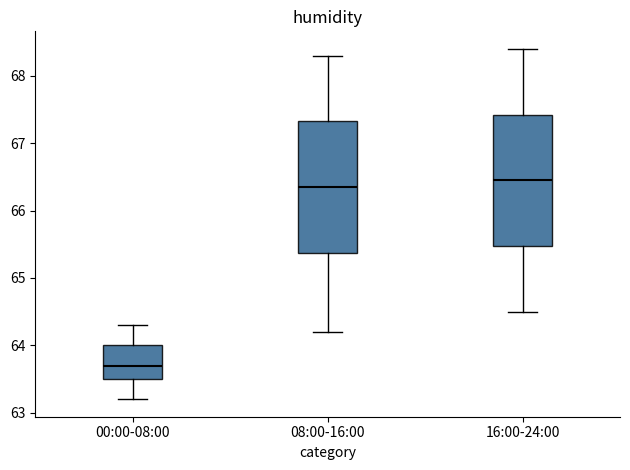

Reading left to right, read every box against the y-axis: the position of its median line, the range the box covers, and the ends of its whiskers. The values are not printed on the chart, so give them approximately, as read against the axis.

00:00-08:00: median 63.7, box 63.5 to 64.0, whiskers 63.2 to 64.3
08:00-16:00: median 66.4, box 65.4 to 67.3, whiskers 64.2 to 68.3
16:00-24:00: median 66.5, box 65.5 to 67.4, whiskers 64.5 to 68.4